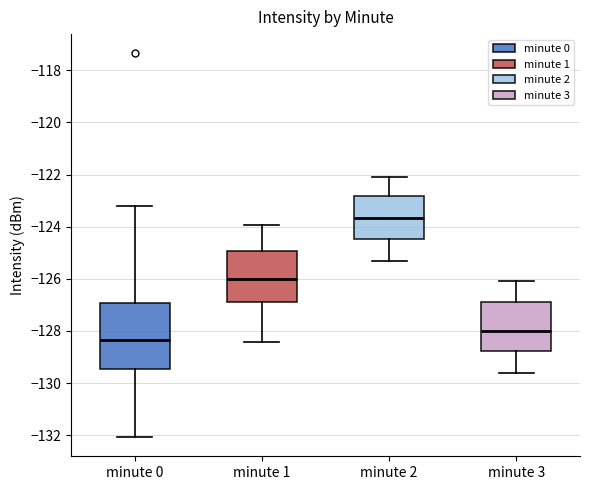

Where is the lower edge of the box for minute 2 on the y-axis? The values are not printed on the chart, so give them approximately, as read against the axis.

-124.4